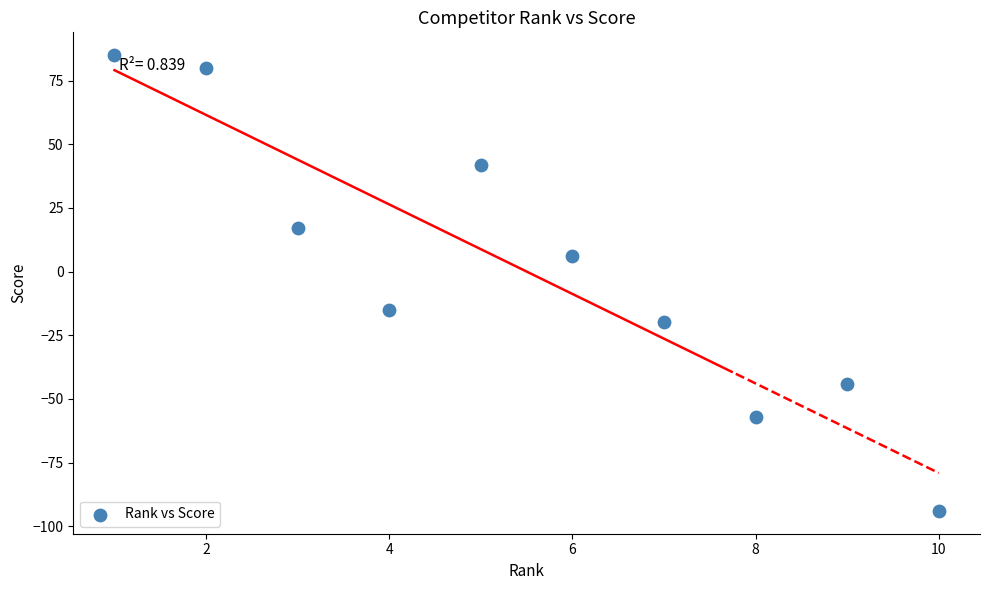

What is the average X value?

6